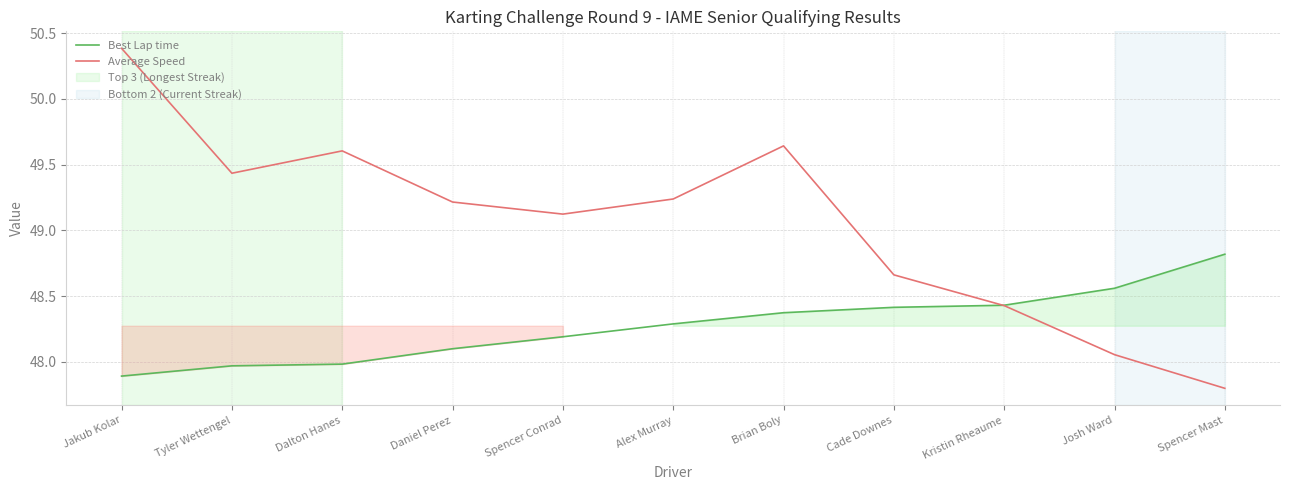

How many data points in Average Speed are less than 49?

4